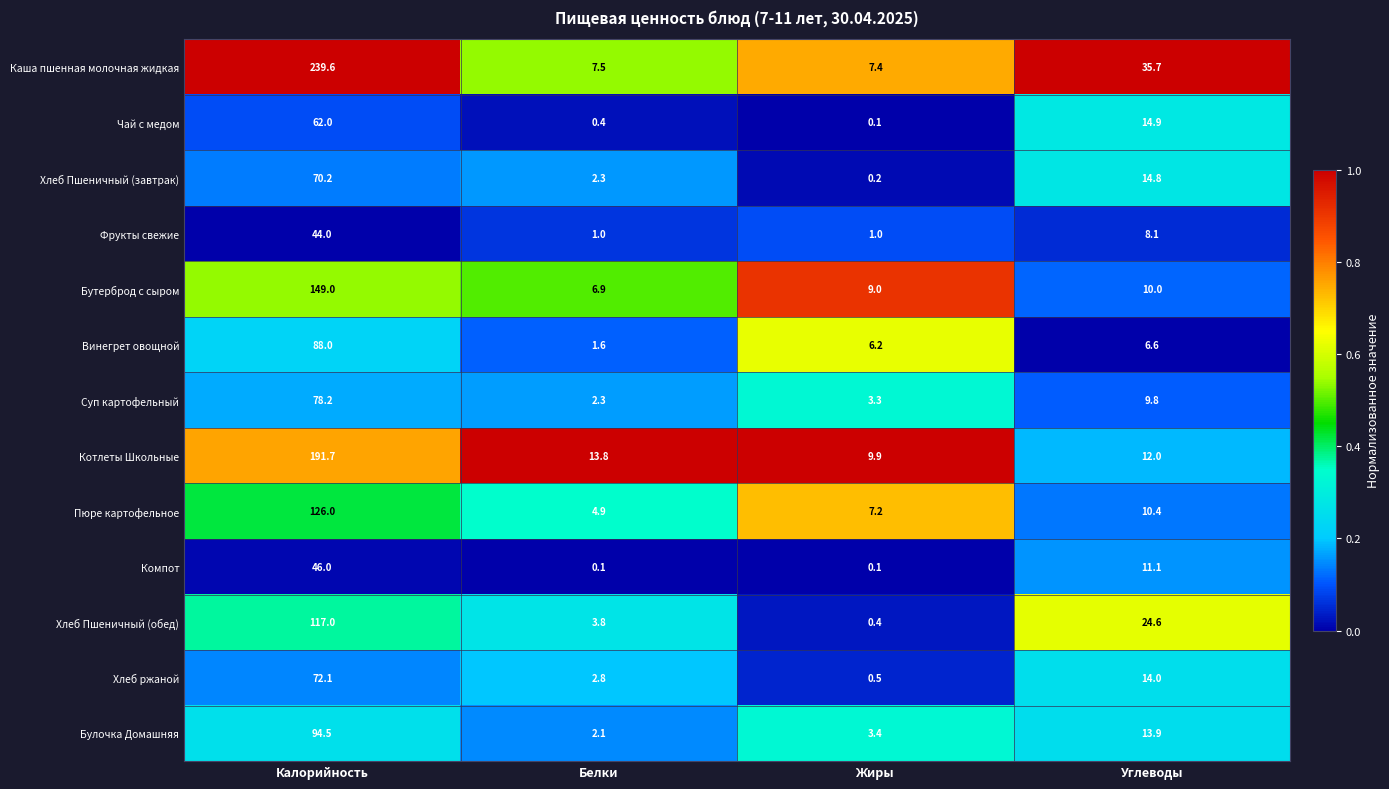

What is the difference between the maximum and minimum values in the Чай с медом series?

61.9